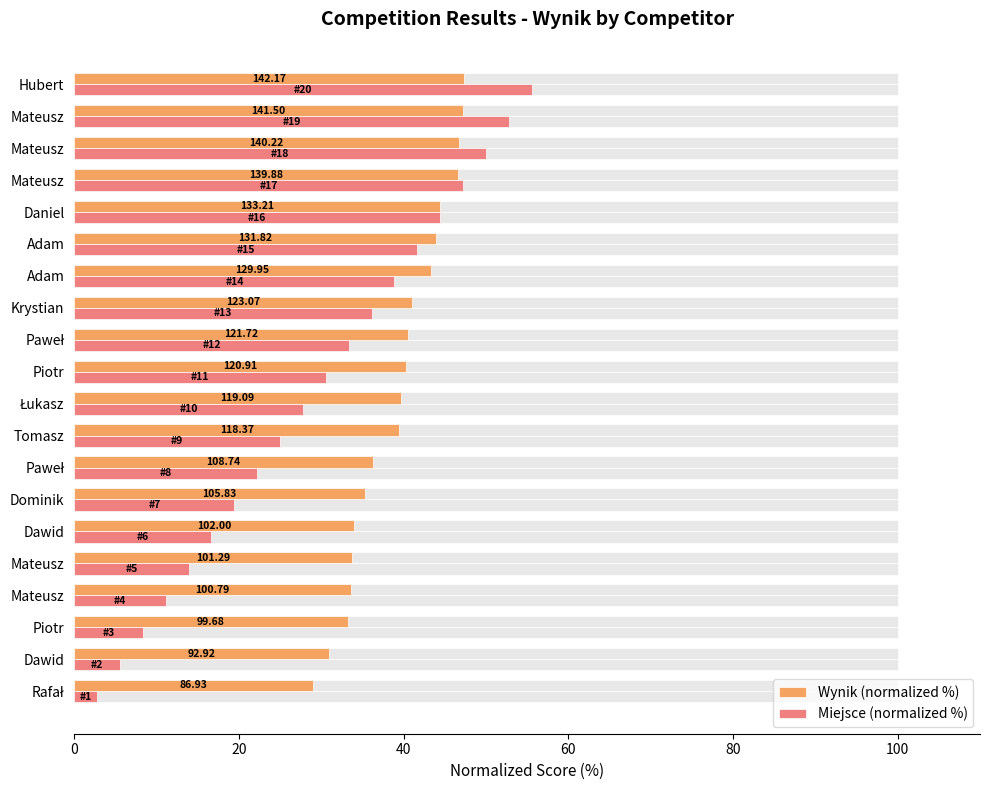

Between Rafał and Łukasz, which series saw the biggest shift?

Miejsce (normalized %)